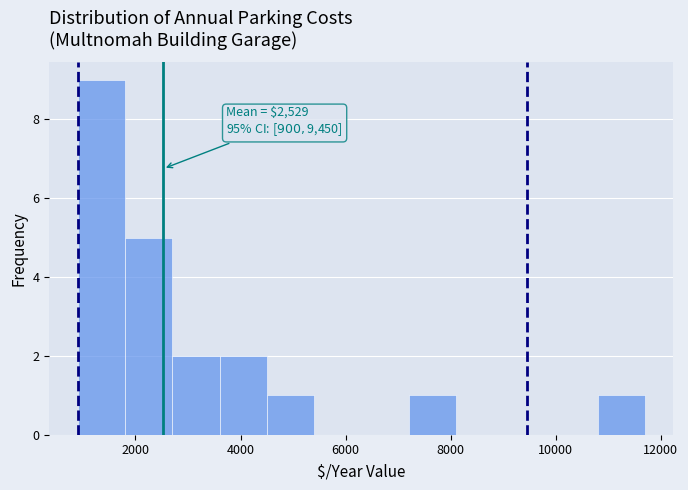

Which range on the x-axis has the tallest bar?

900 to 1800